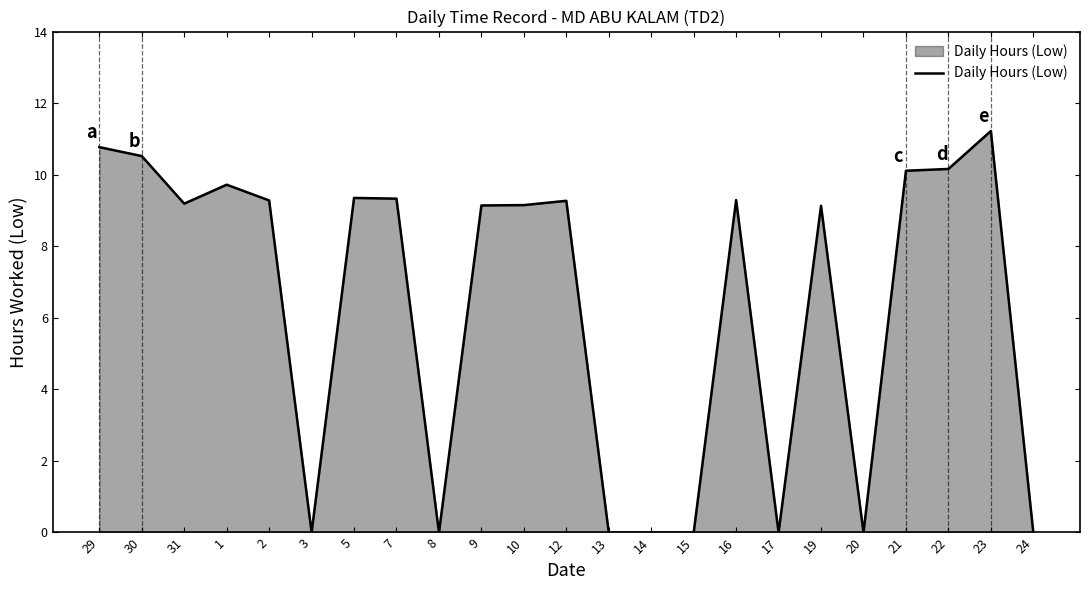

What position from the right is 14?

10